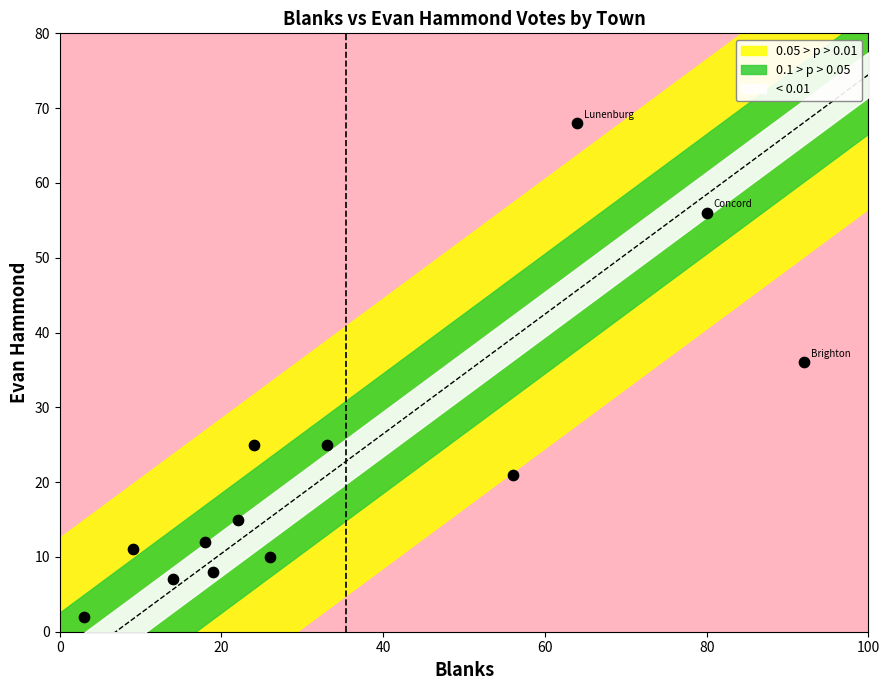

What is the range of Y values (max minus min)?

66